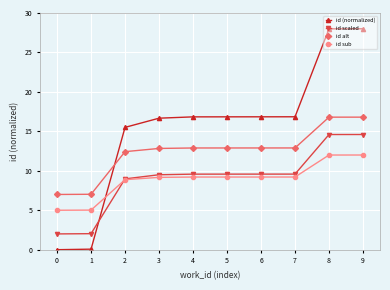

What is the total value across all series at 3?

48.2